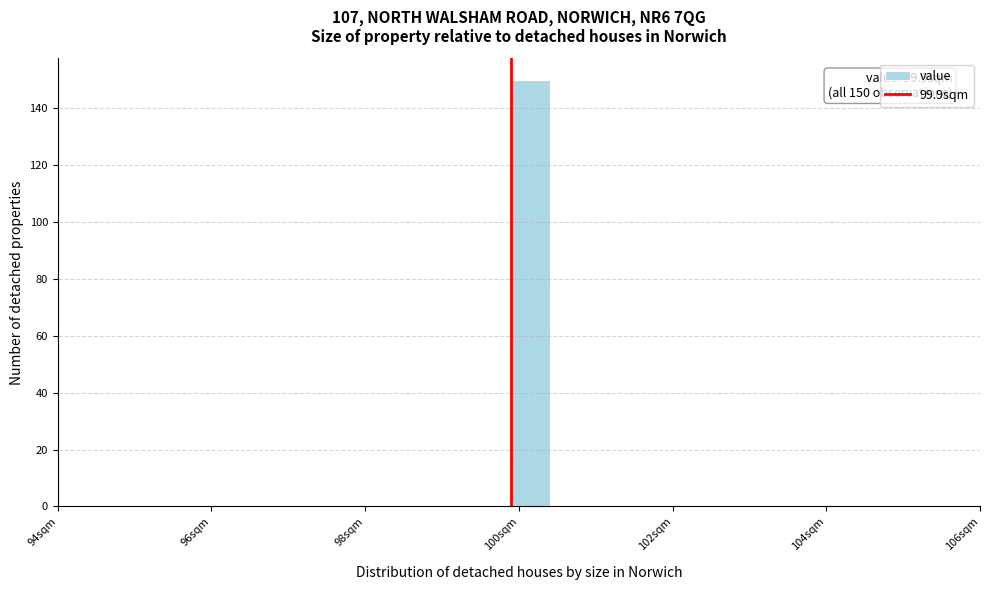

Read against the x-axis, roughly where is the centre of the tallest bar?

100.2